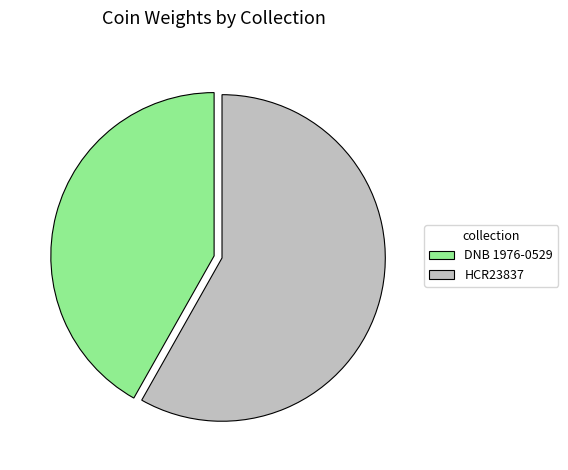

Is the sum of HCR23837 and DNB 1976-0529 greater than half?

Yes